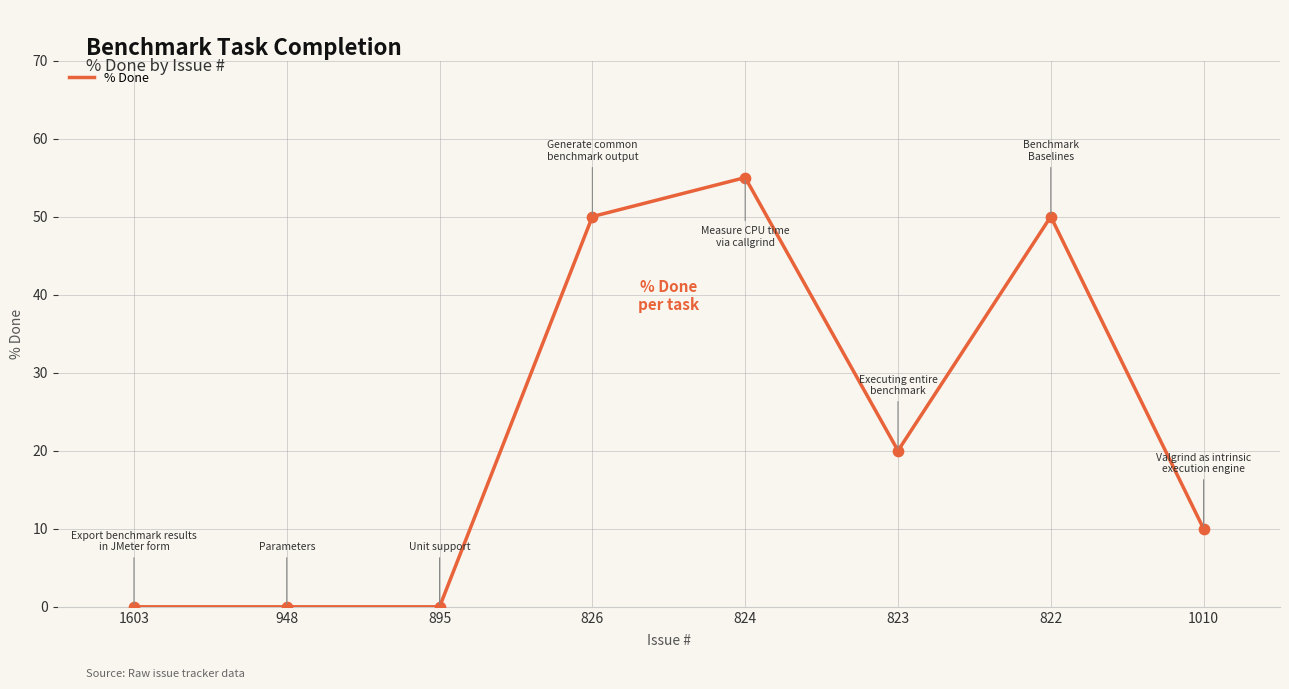

Between 823 and 1603, which is larger?

823